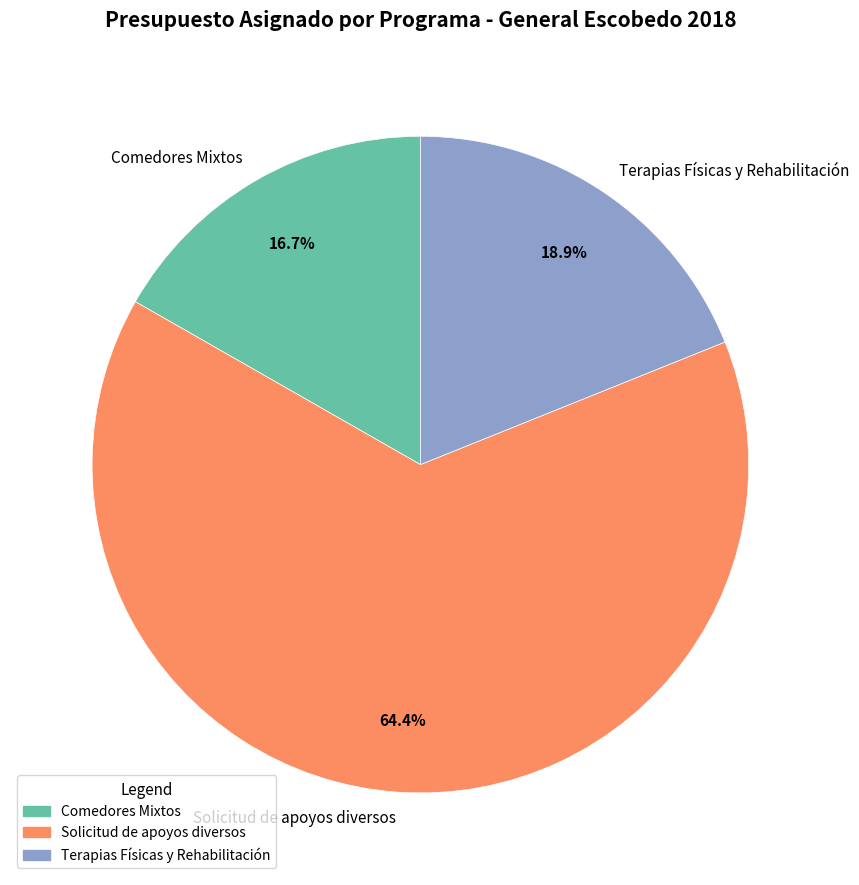

Which category accounts for the majority?

Solicitud de apoyos diversos